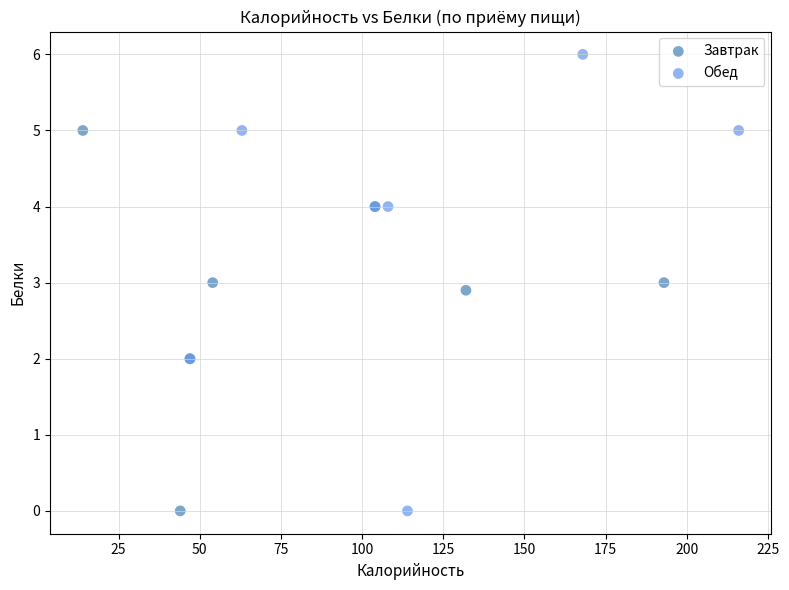

Which series has the largest Y range (max minus min)?

Обед